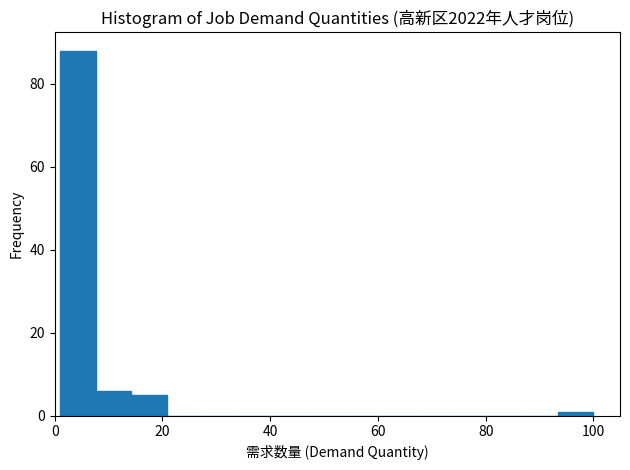

Read against the x-axis, roughly where is the centre of the tallest bar?

4